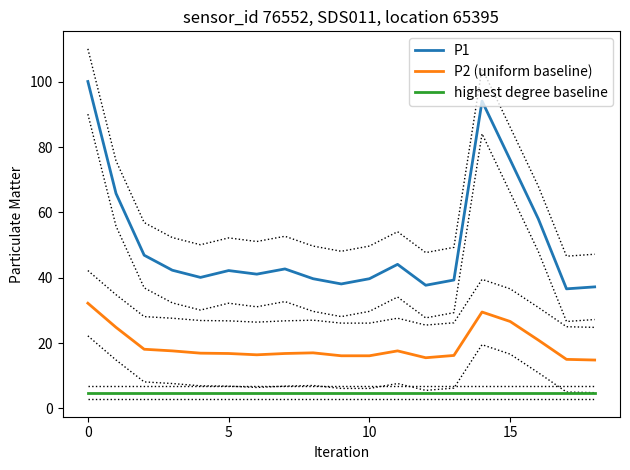

What is the total value across all series at 8?

61.5